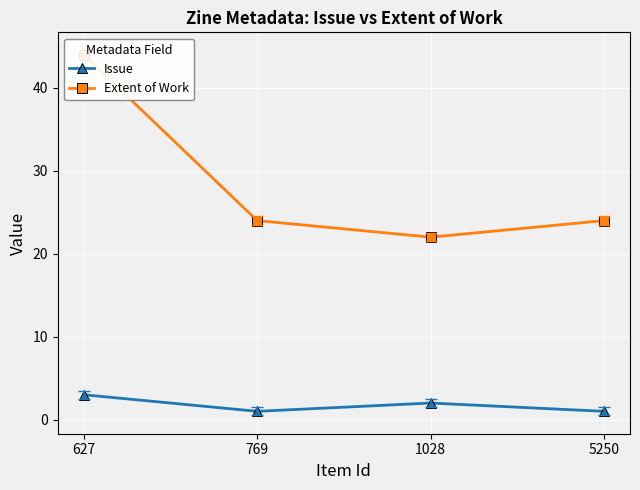

Rank the series at 627 from highest to lowest value.

Extent of Work, Issue